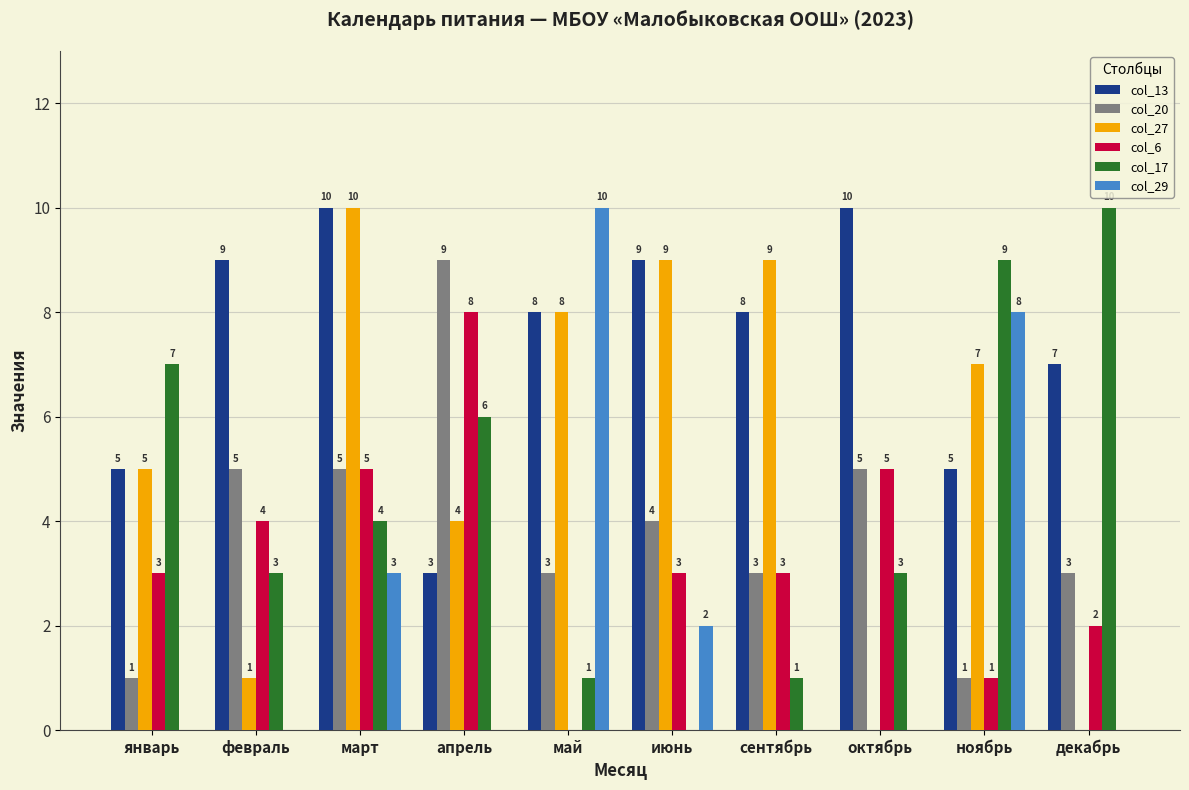

What is the total value across all series at апрель?

30